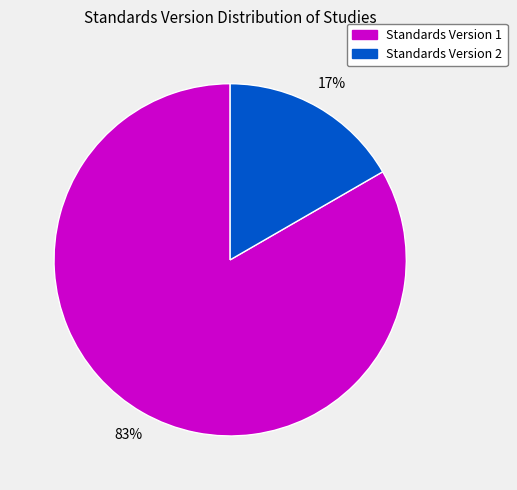

Is the sum of Standards Version 2 and Standards Version 1 greater than half?

Yes